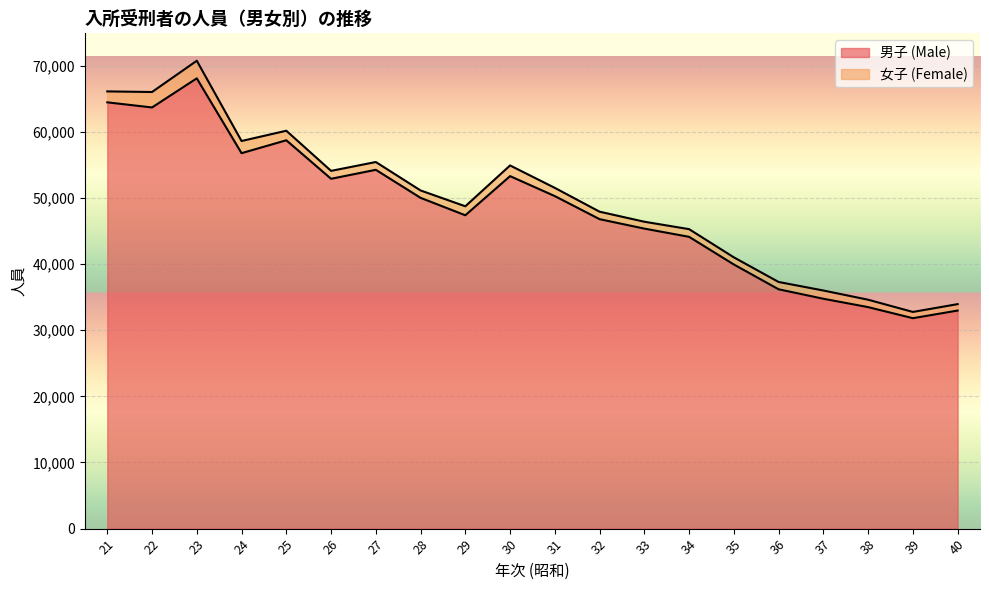

Reading right to left, extract all data points from this chart.

40=32963	39=31810	38=33484	37=34749	36=36179	35=39929	34=44110	33=45351	32=46780	31=50266	30=53285	29=47369	28=50004	27=54242	26=52884	25=58706	24=56756	23=68065	22=63667	21=64440